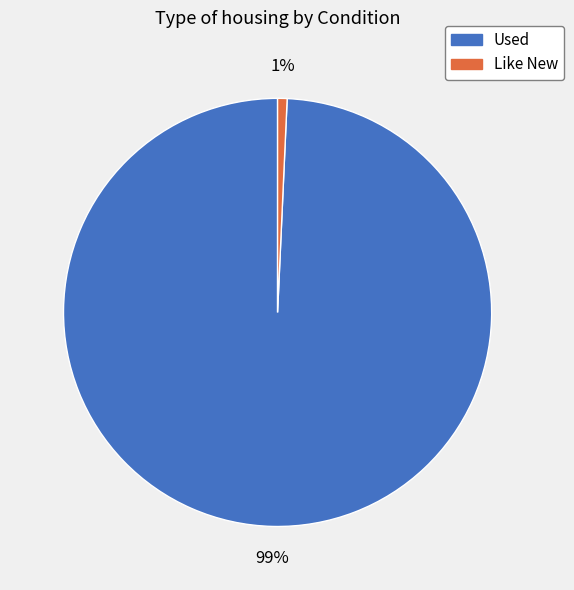

To the nearest percent, what is the average slice percentage?

50%